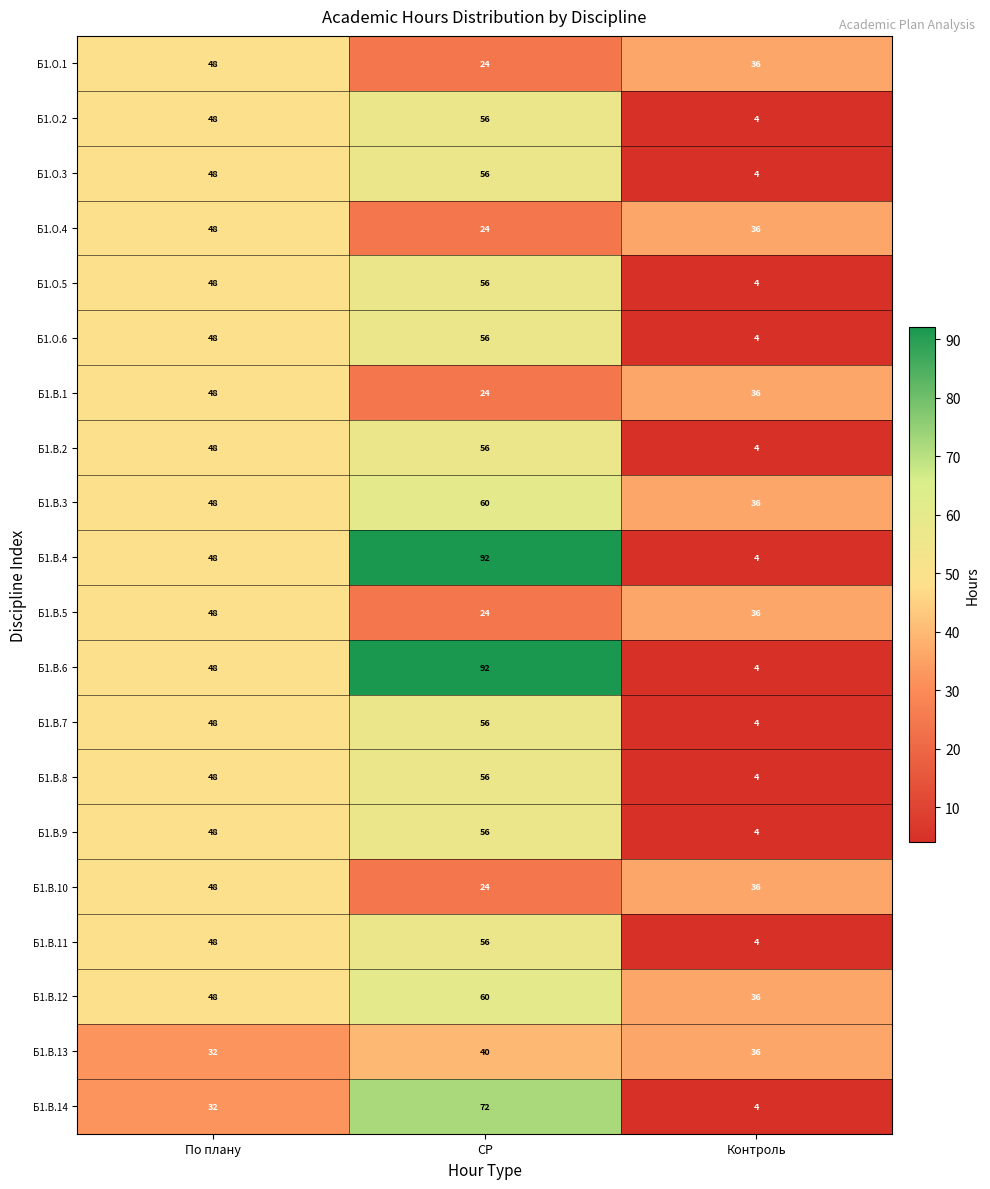

What is the spread (max minus min) of values at СР?

68